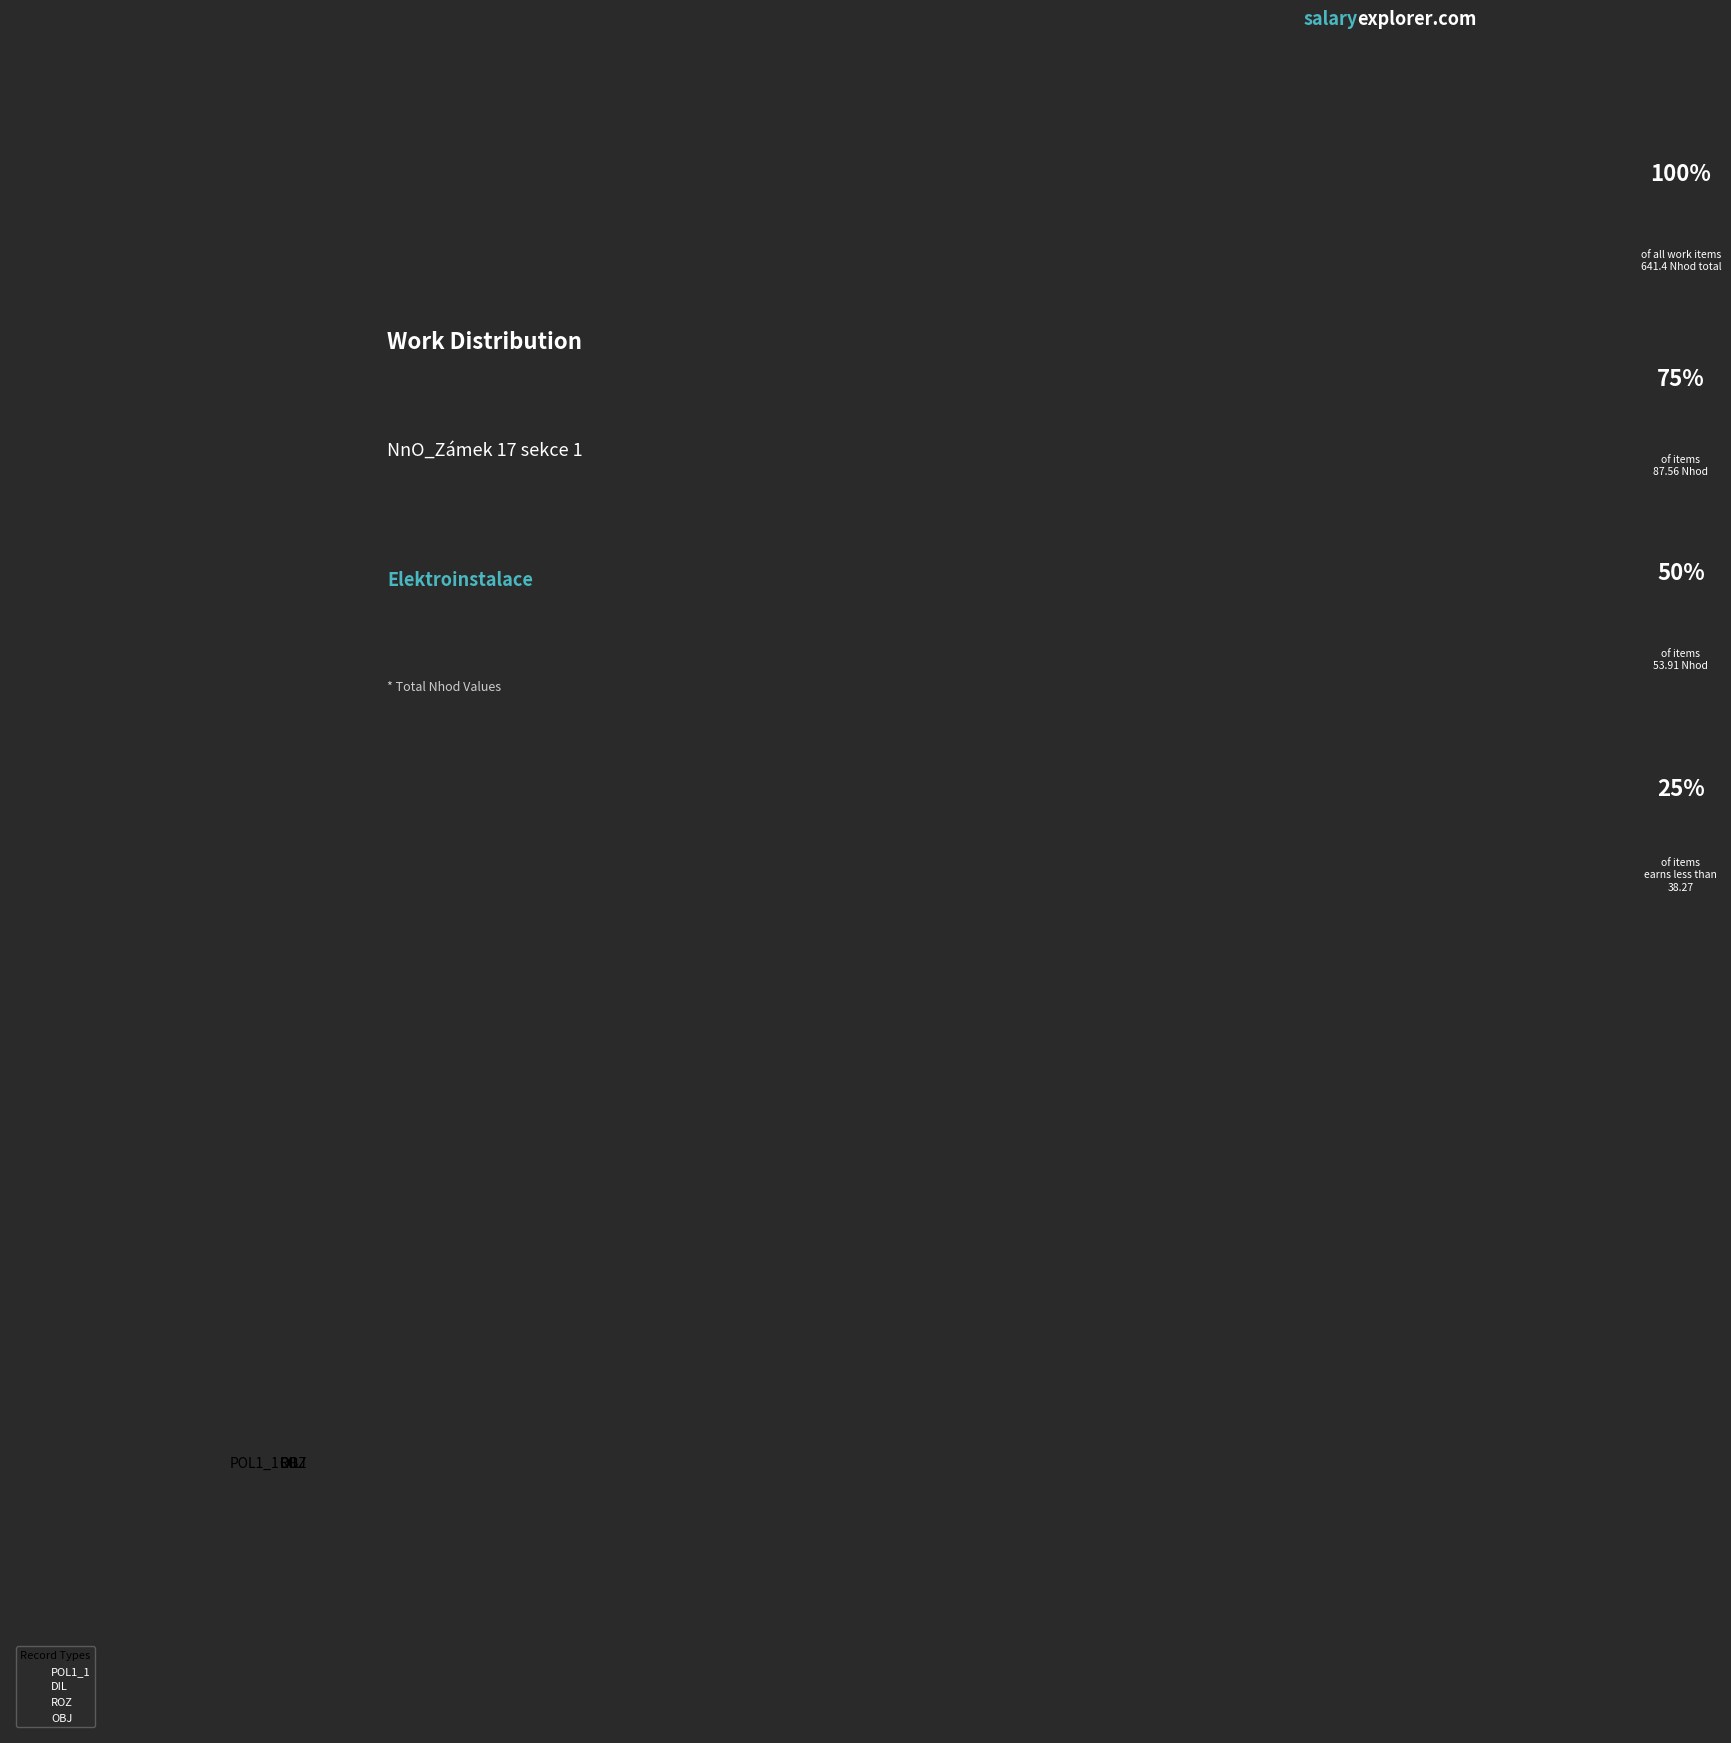

Combined, do ROZ and DIL account for over 50%?

No